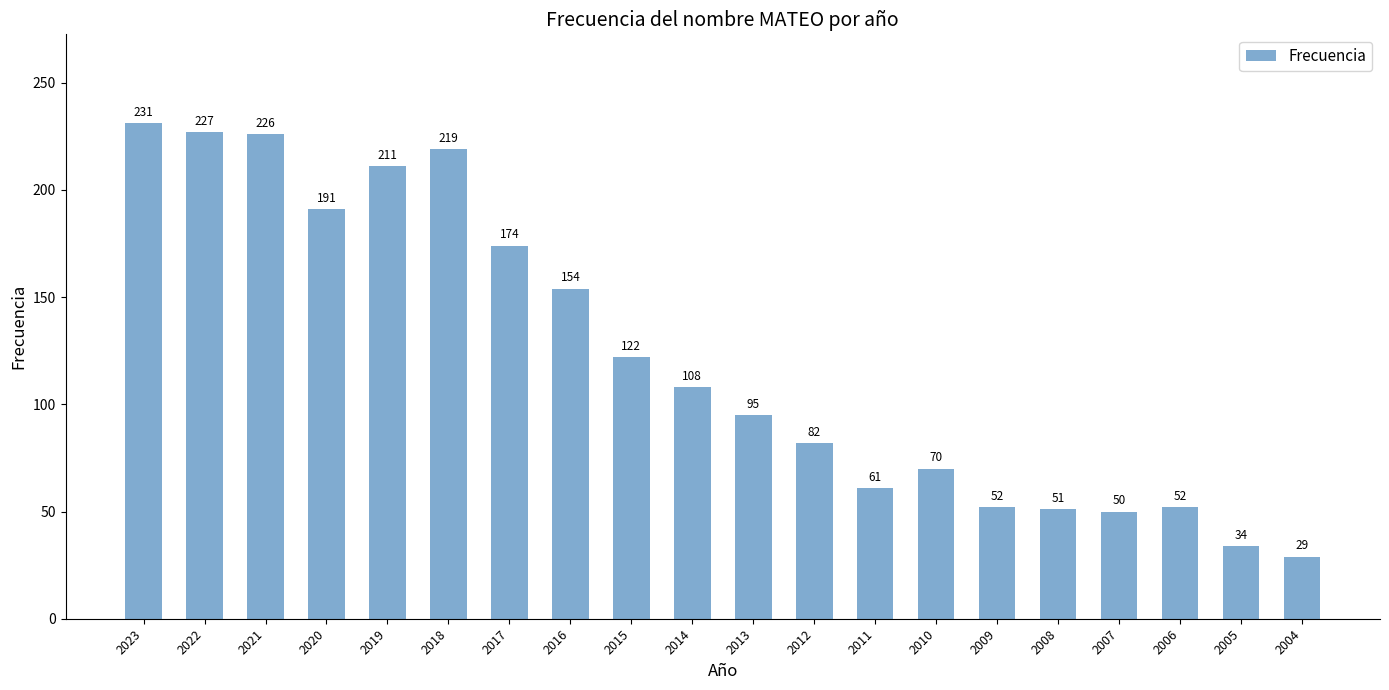

What is the sum of all values?

2439